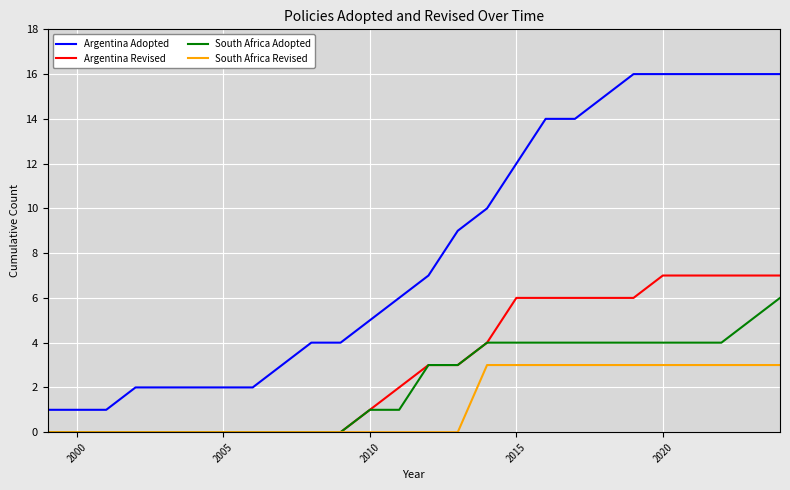

True or false: Argentina Revised and Argentina Adopted cross at least once.

False